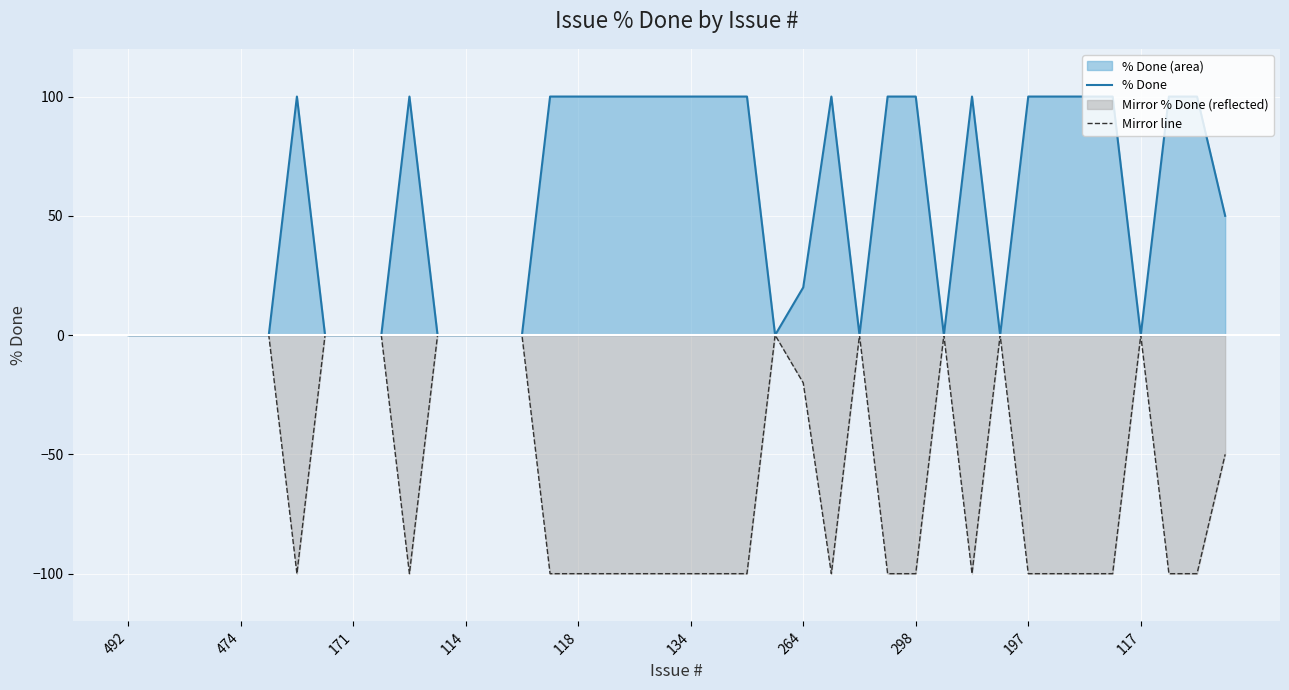

Does the chart display data point markers on the line(s)?

No